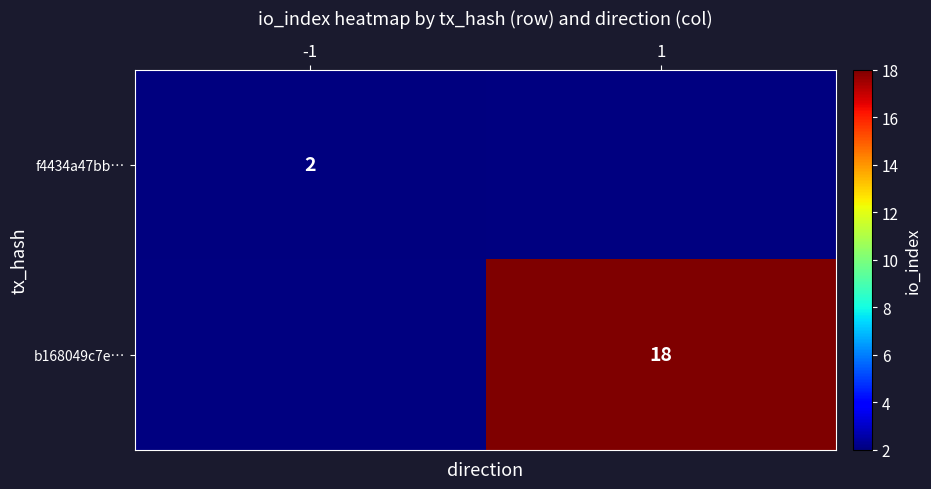

Is it true that f4434a47bb… equals 2 at -1?

True